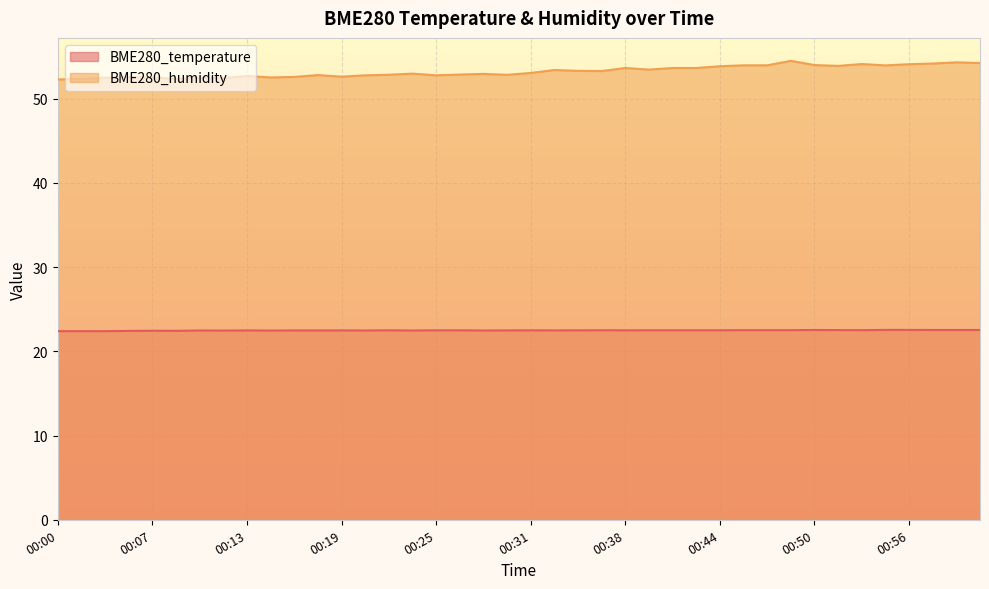

How many lines are shown in the chart?

2